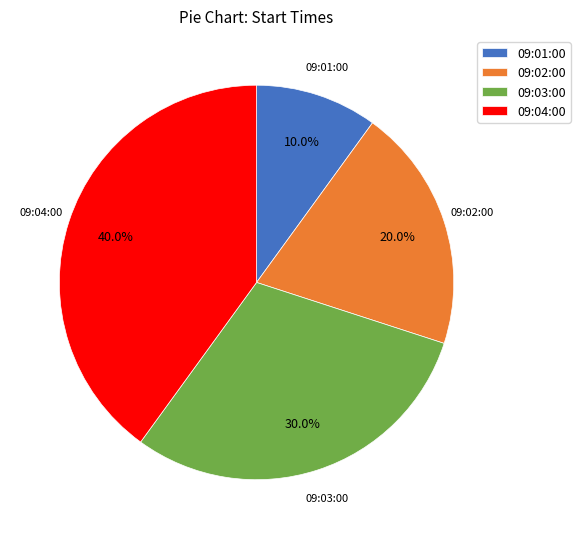

To the nearest percent, what portion does 09:01:00 represent?

10%